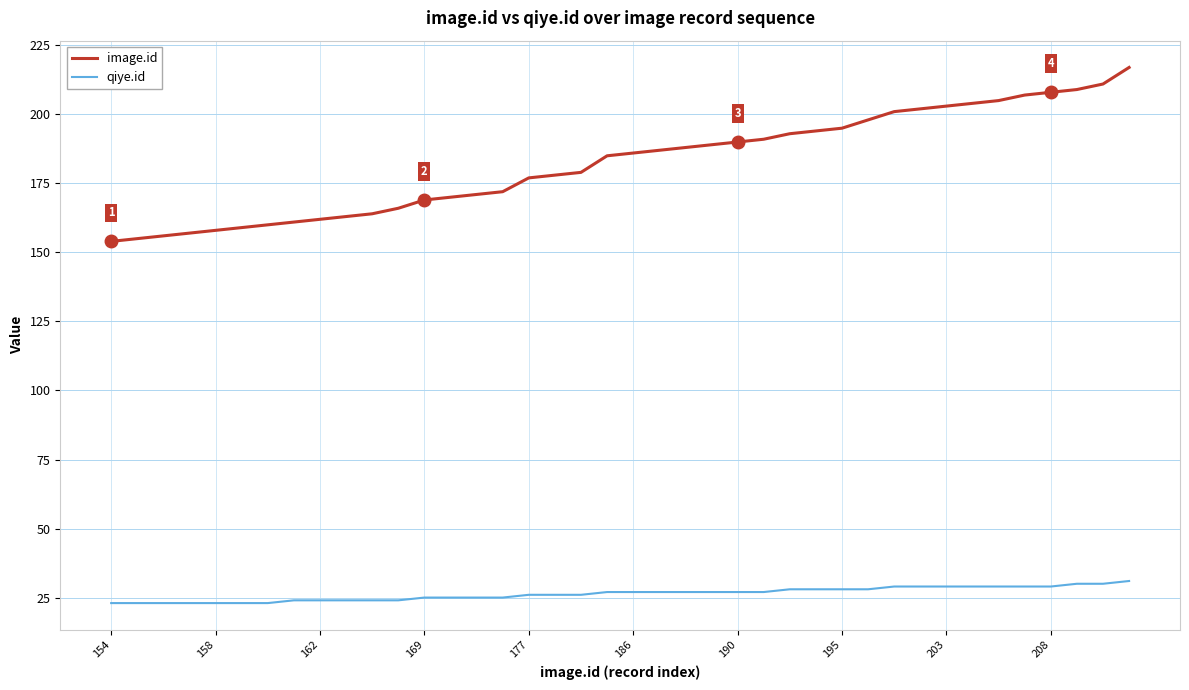

True or false: qiye.id and image.id intersect in this chart.

False